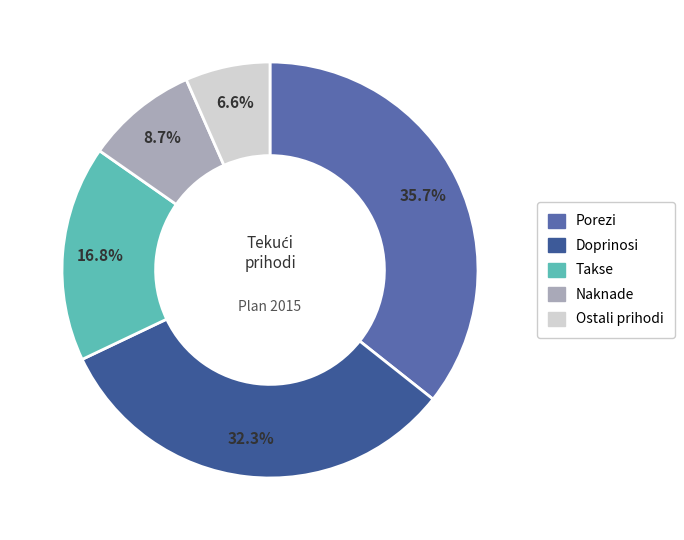

Rank the categories by value from lowest to highest.

Ostali prihodi, Naknade, Takse, Doprinosi, Porezi